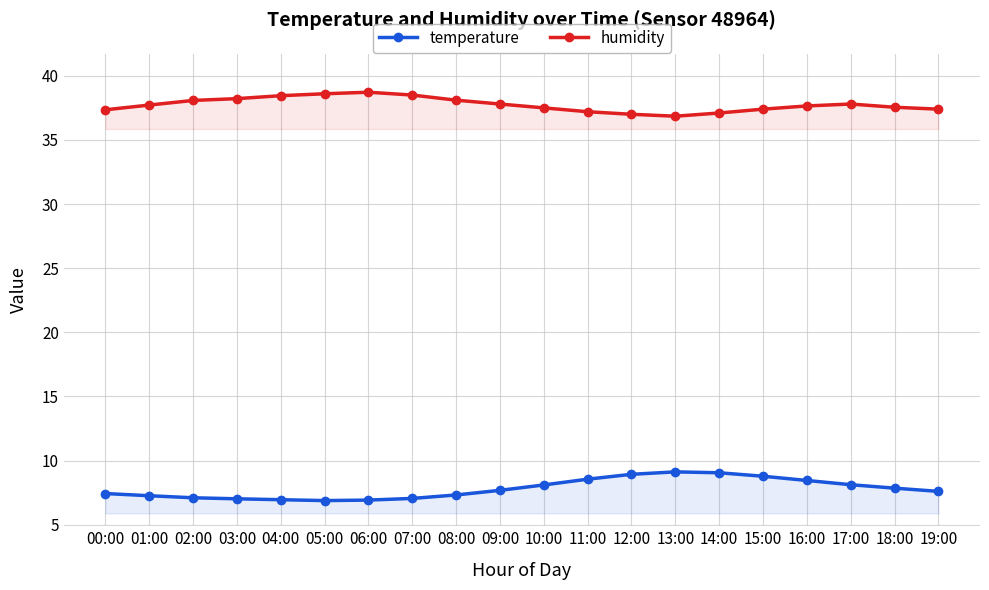

Rank the series by their average value, from lowest to highest.

temperature, humidity